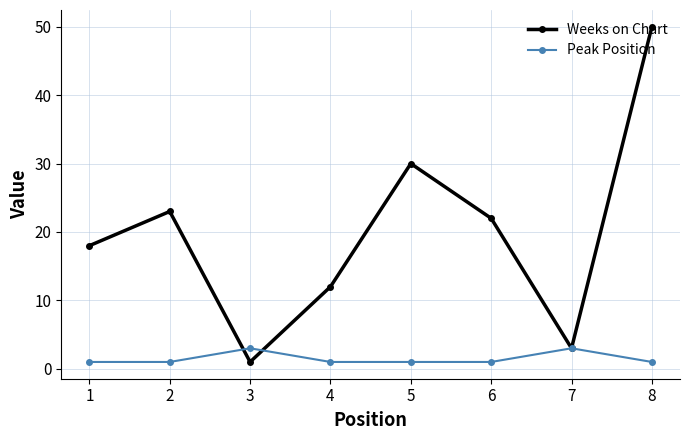

Is the value of Weeks on Chart at 1 greater than the value of Peak Position at 6?

Yes